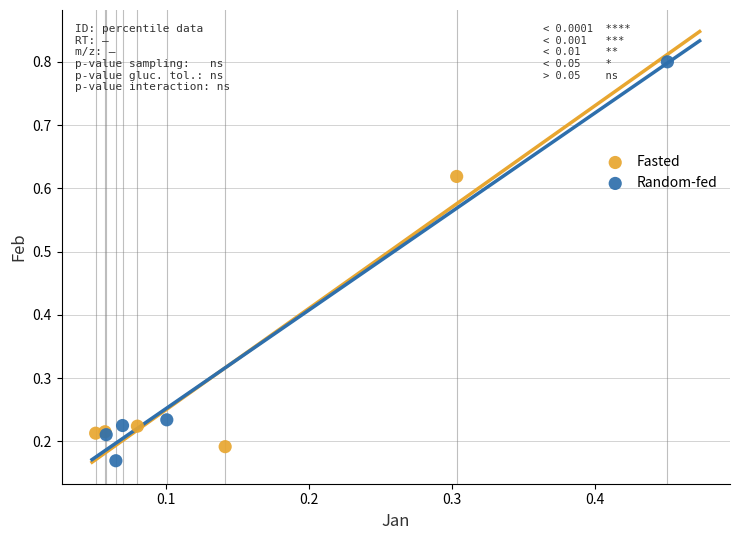

Which series has the largest Y range (max minus min)?

Random-fed